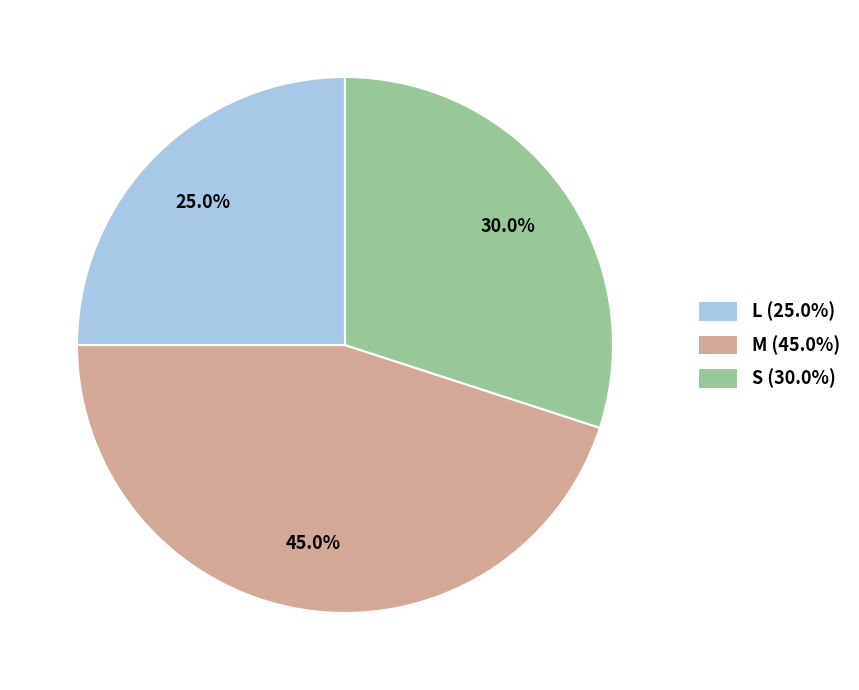

Is it true that M is 52% of the pie?

False